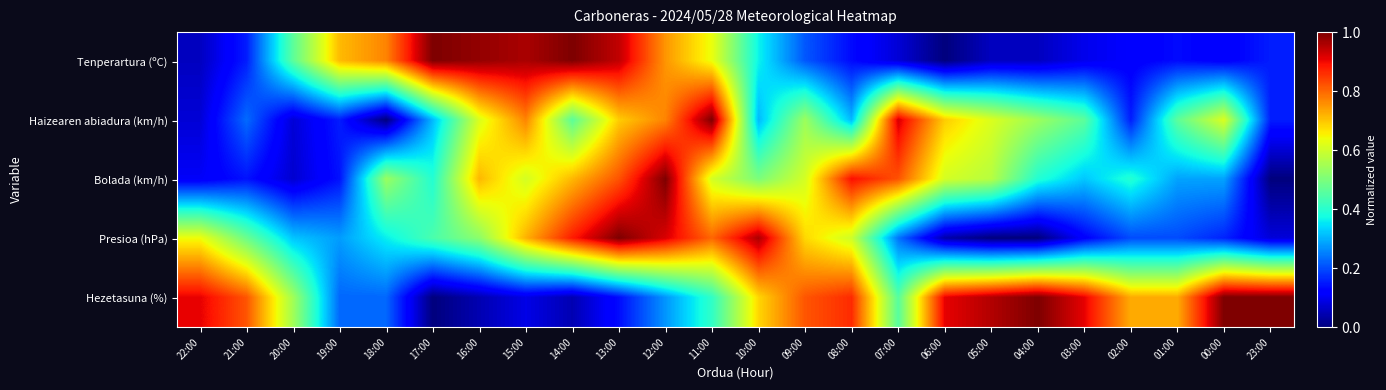

Reading left to right, list all the values displayed in this chart.

Tenperartura (ºC): 22:00=0.1	21:00=0.2	20:00=0.5	19:00=0.7	18:00=0.8	17:00=1.0	16:00=1.0	15:00=1.0	14:00=1.0	13:00=0.9	12:00=0.7	11:00=0.6	10:00=0.4	09:00=0.2	08:00=0.1	07:00=0.1	06:00=0.0	05:00=0.1	04:00=0.1	03:00=0.1	02:00=0.1	01:00=0.1	00:00=0.1	23:00=0.2
Haizearen abiadura (km/h): 22:00=0.1	21:00=0.2	20:00=0.1	19:00=0.2	18:00=0.0	17:00=0.3	16:00=0.6	15:00=0.8	14:00=0.5	13:00=0.7	12:00=0.8	11:00=1.0	10:00=0.3	09:00=0.5	08:00=0.3	07:00=0.9	06:00=0.7	05:00=0.6	04:00=0.5	03:00=0.5	02:00=0.2	01:00=0.5	00:00=0.6	23:00=0.2
Bolada (km/h): 22:00=0.1	21:00=0.1	20:00=0.1	19:00=0.1	18:00=0.5	17:00=0.4	16:00=0.7	15:00=0.6	14:00=0.7	13:00=0.8	12:00=1.0	11:00=0.6	10:00=0.5	09:00=0.6	08:00=0.9	07:00=0.8	06:00=0.6	05:00=0.6	04:00=0.4	03:00=0.3	02:00=0.4	01:00=0.3	00:00=0.3	23:00=0.0
Presioa (hPa): 22:00=0.6	21:00=0.5	20:00=0.3	19:00=0.3	18:00=0.4	17:00=0.4	16:00=0.5	15:00=0.7	14:00=0.9	13:00=1.0	12:00=0.9	11:00=0.8	10:00=1.0	09:00=0.7	08:00=0.6	07:00=0.2	06:00=0.0	05:00=0.0	04:00=0.0	03:00=0.1	02:00=0.2	01:00=0.2	00:00=0.2	23:00=0.1
Hezetasuna (%): 22:00=0.9	21:00=0.8	20:00=0.5	19:00=0.2	18:00=0.2	17:00=0.0	16:00=0.0	15:00=0.1	14:00=0.0	13:00=0.1	12:00=0.3	11:00=0.4	10:00=0.7	09:00=0.8	08:00=0.9	07:00=0.5	06:00=0.9	05:00=1.0	04:00=1.0	03:00=0.9	02:00=0.7	01:00=0.7	00:00=1.0	23:00=1.0